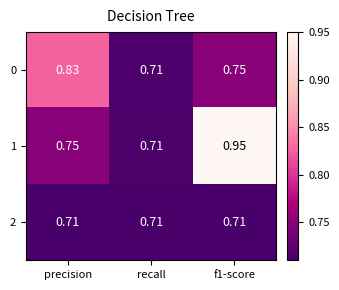

Which series has the largest total across all categories?

1